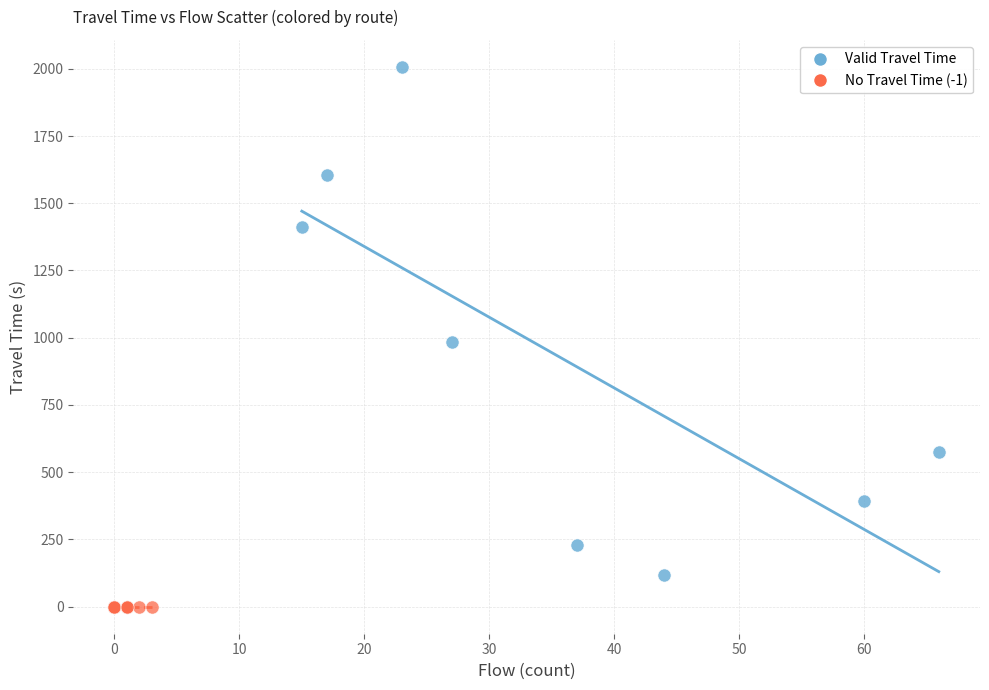

Which series contains the lowest Y value?

No Travel Time (-1)